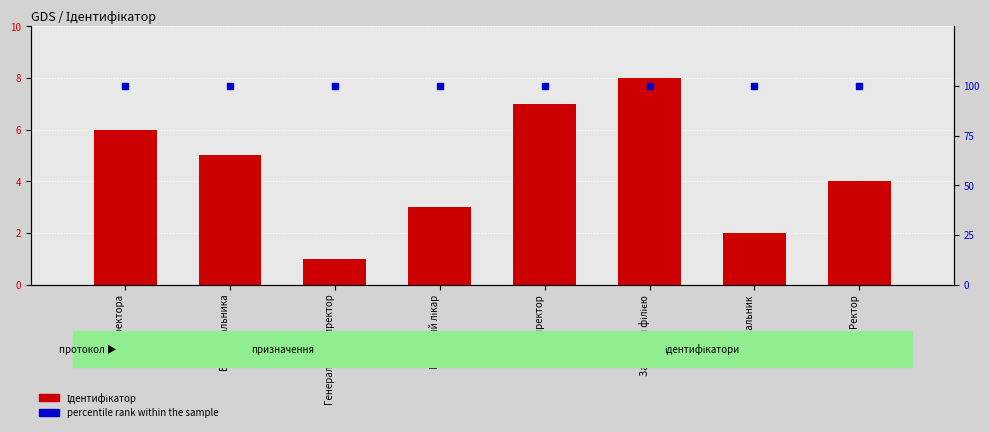

Is the value of Ідентифікатор at Ректор greater than the value of percentile rank within the sample at В.о. начальника?

No